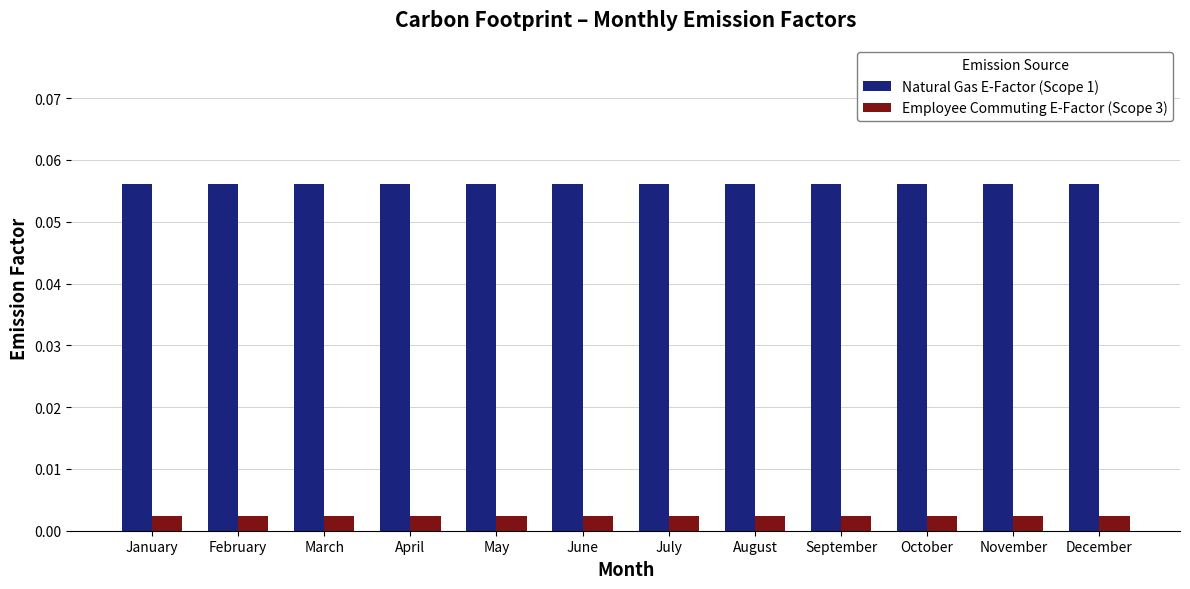

List the series in order of their overall mean, lowest first.

Employee Commuting E-Factor (Scope 3), Natural Gas E-Factor (Scope 1)